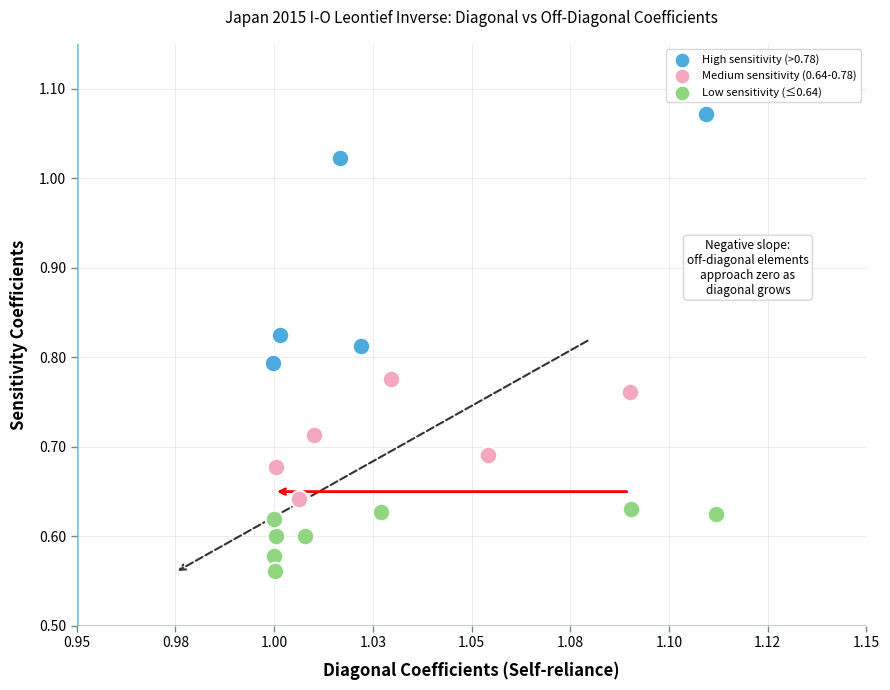

Which series has the largest Y range (max minus min)?

High sensitivity (>0.78)